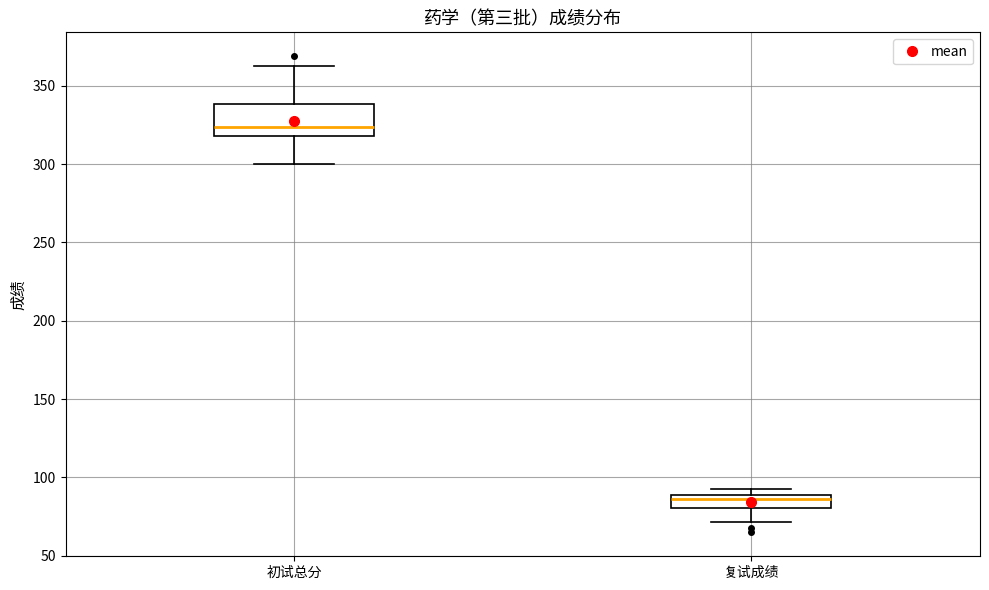

Which box has the highest median line?

初试总分